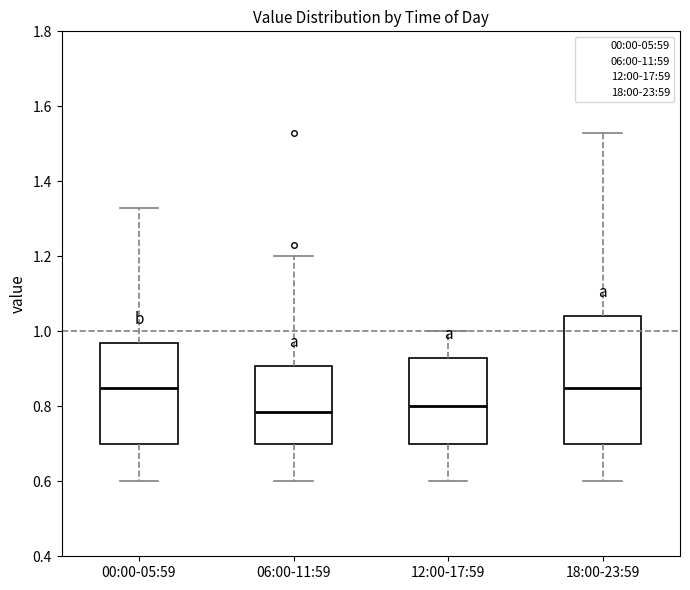

Reading left to right, transcribe this box plot: for each box, give where its median line is, the range the box spans, and where its two whiskers end, as read against the y-axis. The values are not printed on the chart, so give them approximately, as read against the axis.

00:00-05:59: median 0.86, box 0.70 to 0.98, whiskers 0.60 to 1.34
06:00-11:59: median 0.78, box 0.70 to 0.90, whiskers 0.60 to 1.20
12:00-17:59: median 0.80, box 0.70 to 0.94, whiskers 0.60 to 1.00
18:00-23:59: median 0.86, box 0.70 to 1.04, whiskers 0.60 to 1.54